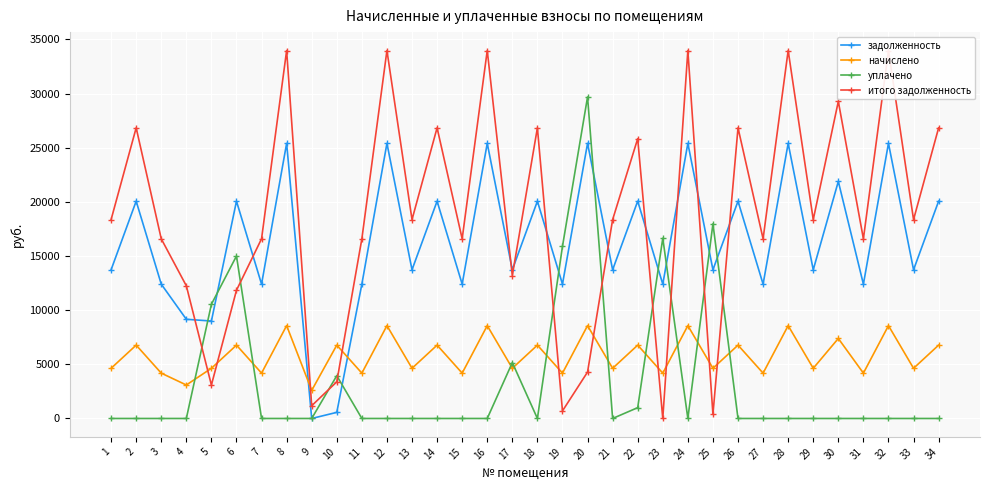

Between which two adjacent categories do начислено and уплачено first intersect?

4 and 5